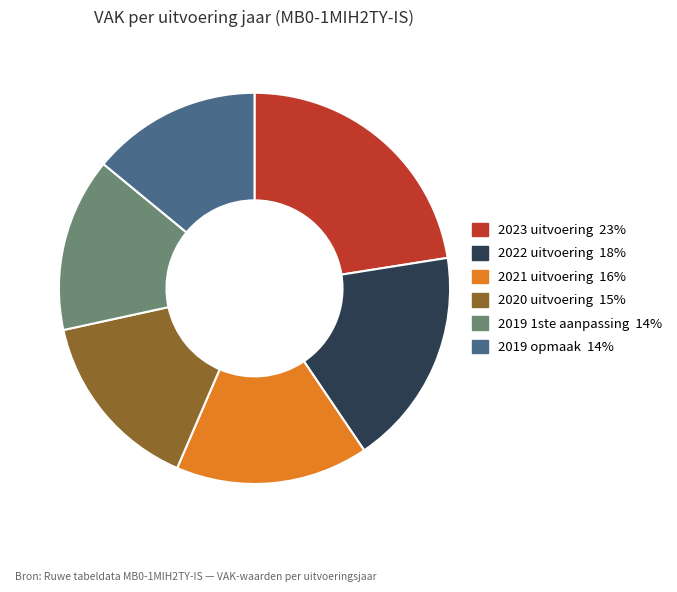

What is the largest slice in the pie chart?

2023 uitvoering